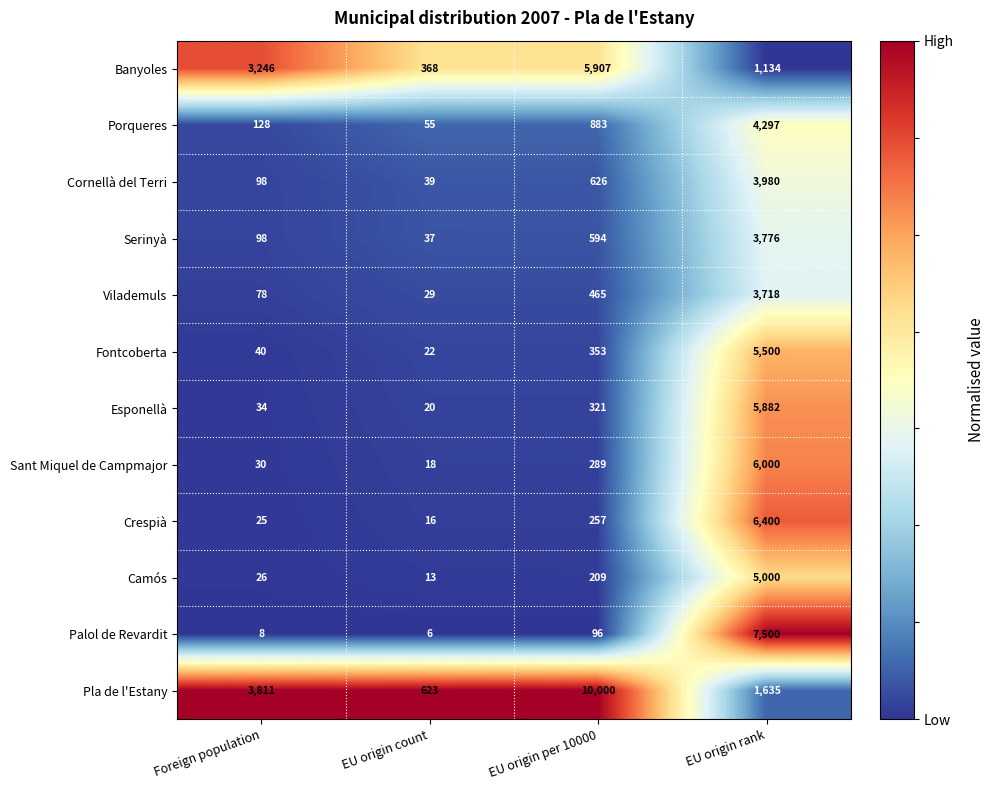

List the series in order of their peak value, highest first.

Pla de l'Estany, Palol de Revardit, Crespià, Sant Miquel de Campmajor, Banyoles, Esponellà, Fontcoberta, Camós, Porqueres, Cornellà del Terri, Serinyà, Vilademuls